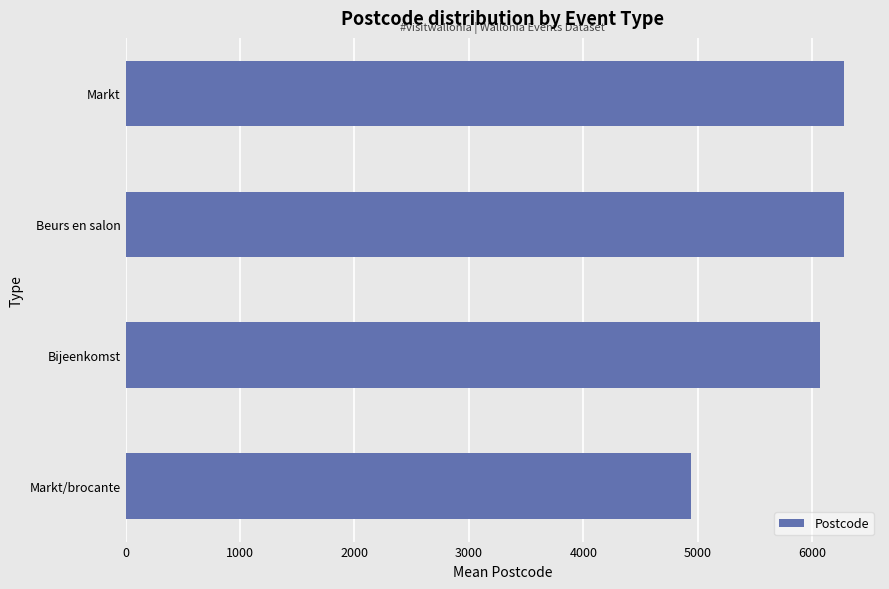

What is the sum of all values?

23559